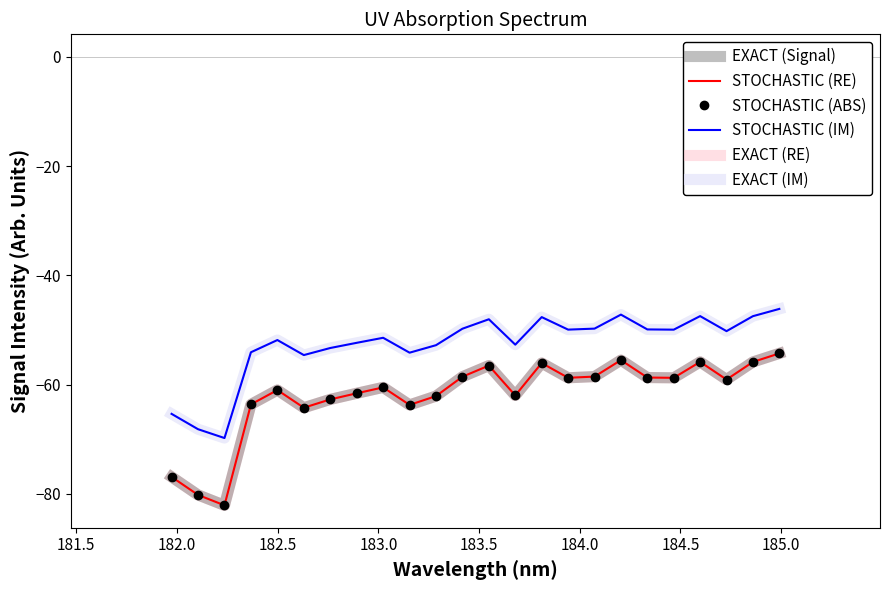

What is the difference between the maximum and minimum values in the EXACT (IM) series?

23.6